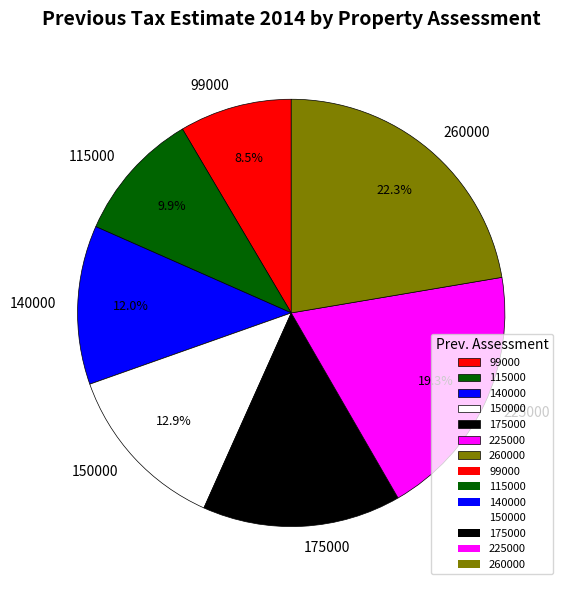

Do 225000 and 140000 together represent more than half of the pie?

No